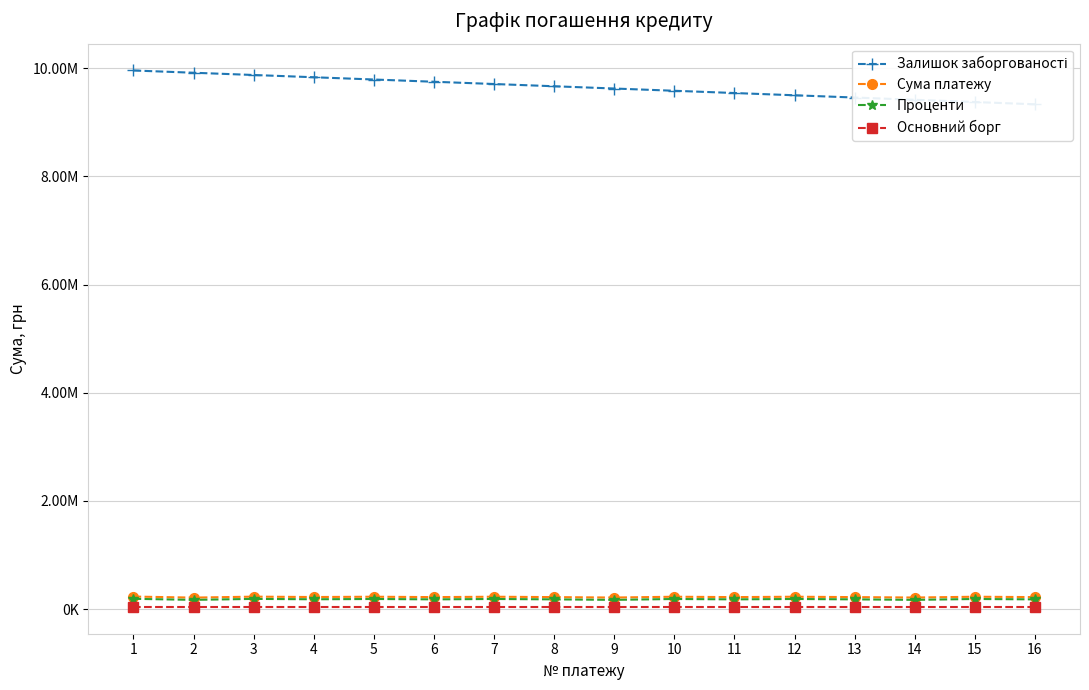

Reading left to right, list all the values displayed in this chart.

Залишок заборгованості: 9958333.3	9916666.7	9875000.0	9833333.3	9791666.7	9750000.0	9708333.3	9666666.7	9625000.0	9583333.3	9541666.7	9500000.0	9458333.3	9416666.7	9375000.0	9333333.3
Сума платежу: 232762.6	213550.2	231170.1	224286.5	229577.6	222716.9	229577.6	222716.9	214876.7	229577.6	222716.9	229577.6	222716.9	214876.7	229577.6	222716.9
Проценти: 191095.9	171883.6	189503.4	182619.9	187911.0	181027.4	187911.0	181027.4	171883.6	187911.0	181027.4	187911.0	181027.4	171883.6	187911.0	181027.4
Основний борг: 41666.7	41666.7	41666.7	41666.7	41666.7	41666.7	41666.7	41666.7	41666.7	41666.7	41666.7	41666.7	41666.7	41666.7	41666.7	41666.7